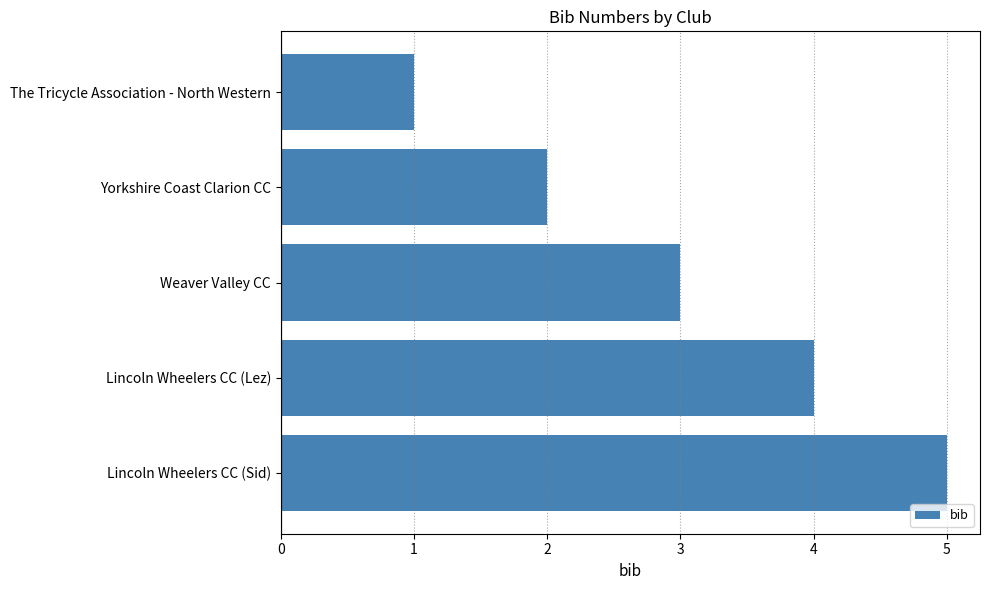

What is the label of the 2nd bar from the top?

Yorkshire Coast Clarion CC